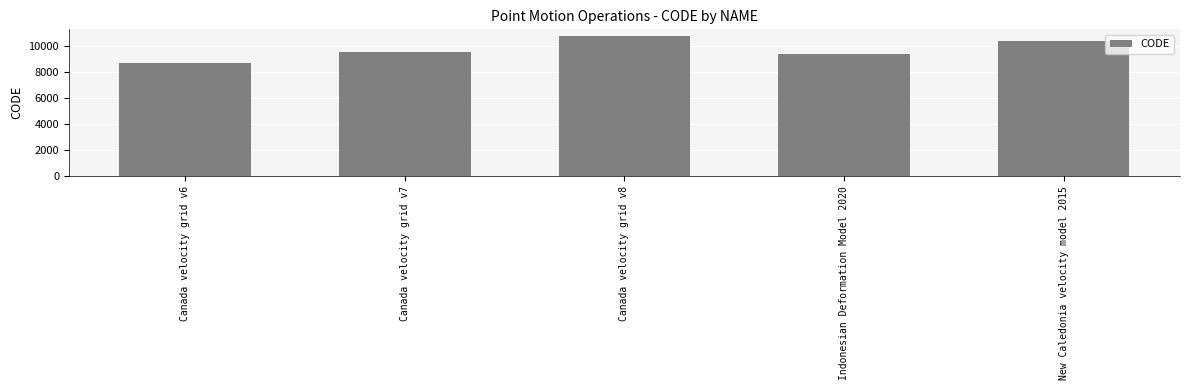

What position from the right is Canada velocity grid v7?

4